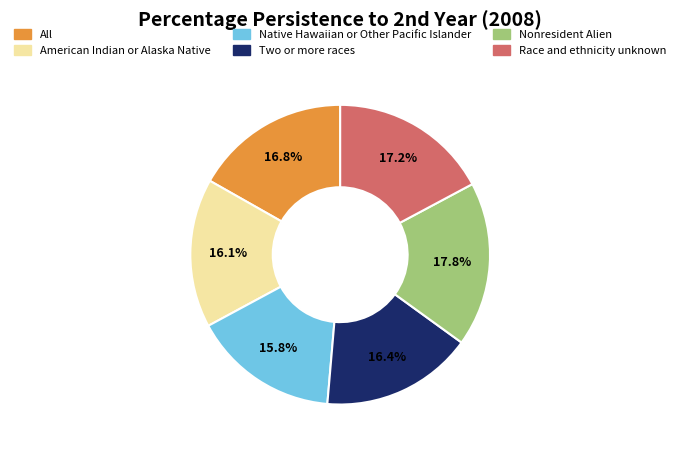

Count the number of slices in the pie.

6